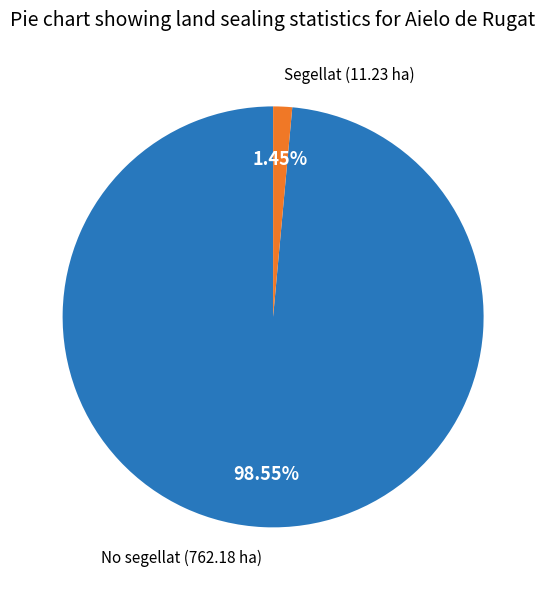

Which category accounts for the majority?

No segellat